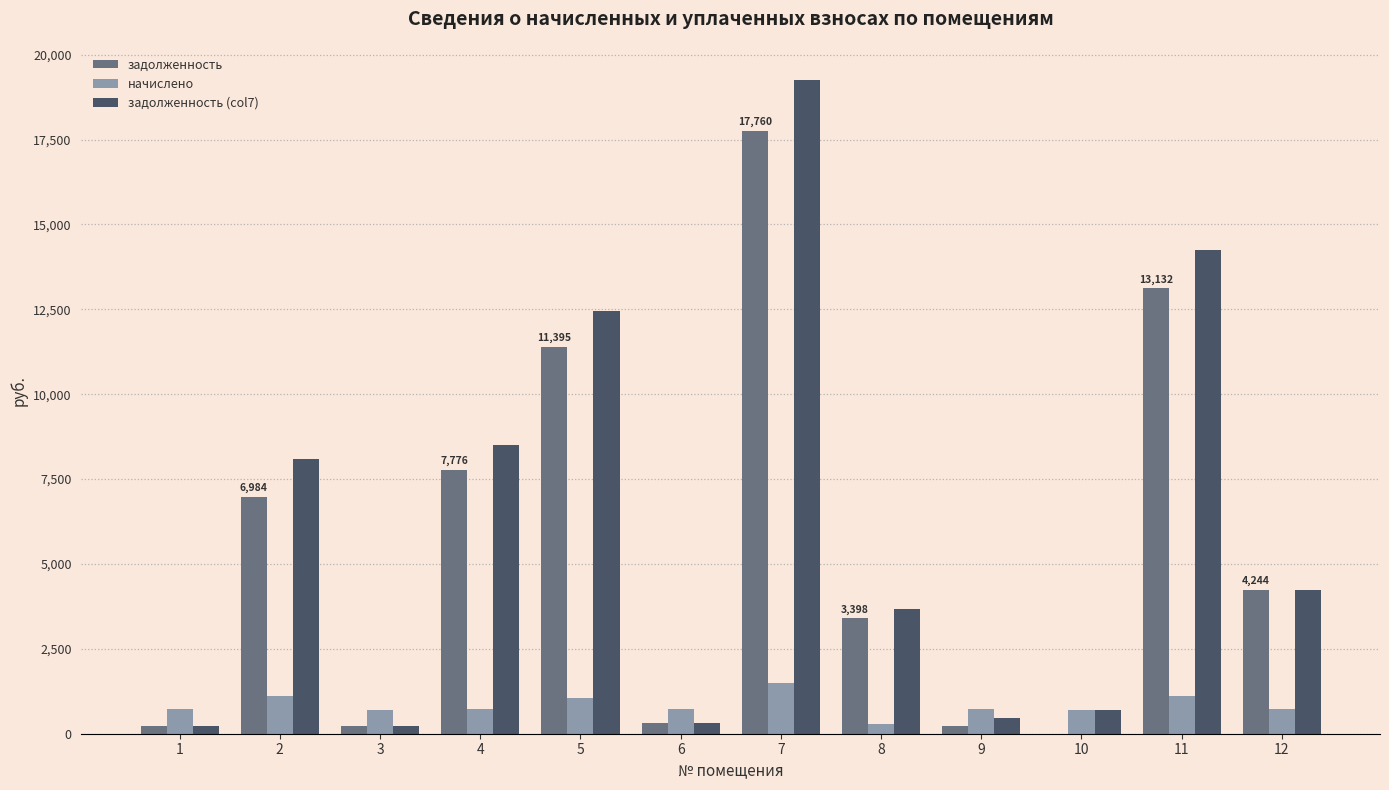

At which label does задолженность first exceed 4244?

2